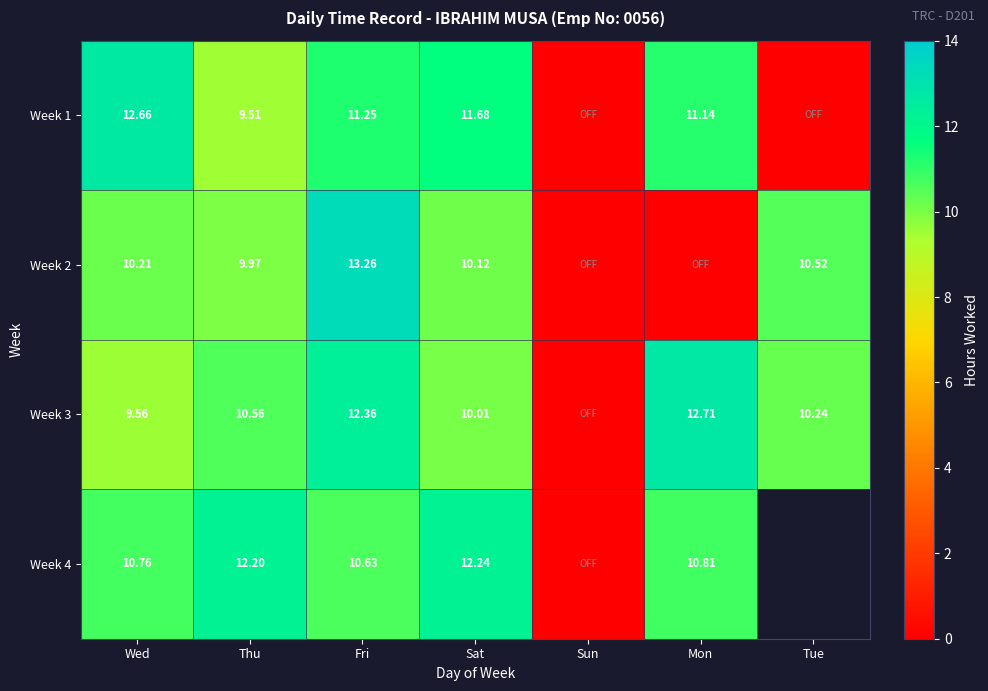

What is the difference between the second highest and second lowest values in the Week 4 series?

1.6